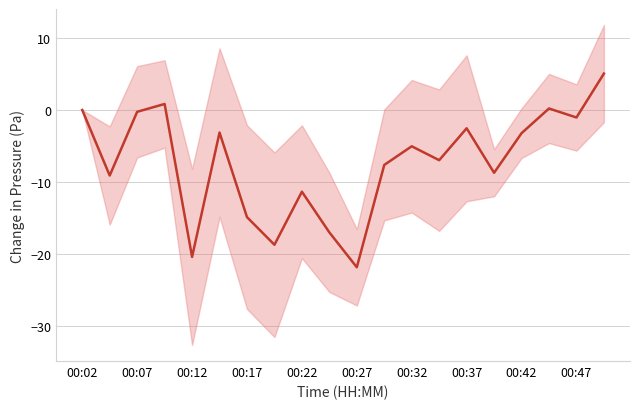

The chart shows a value of -35.4 at 00:27. True or false?

False